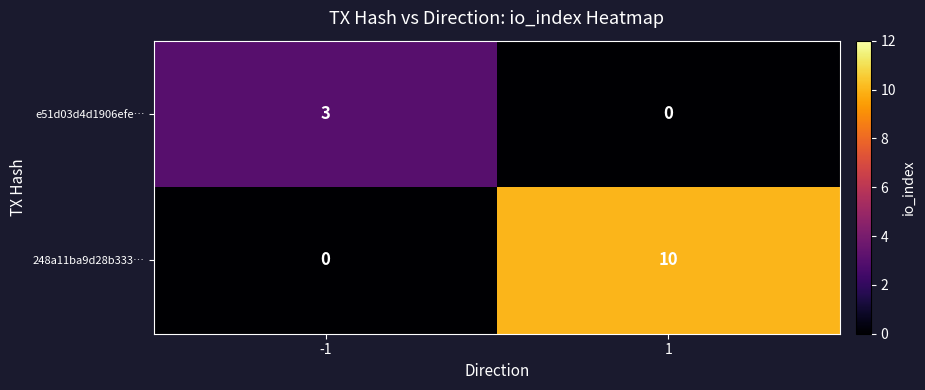

The e51d03d4d1906efe… series shows 5 at -1. True or false?

False